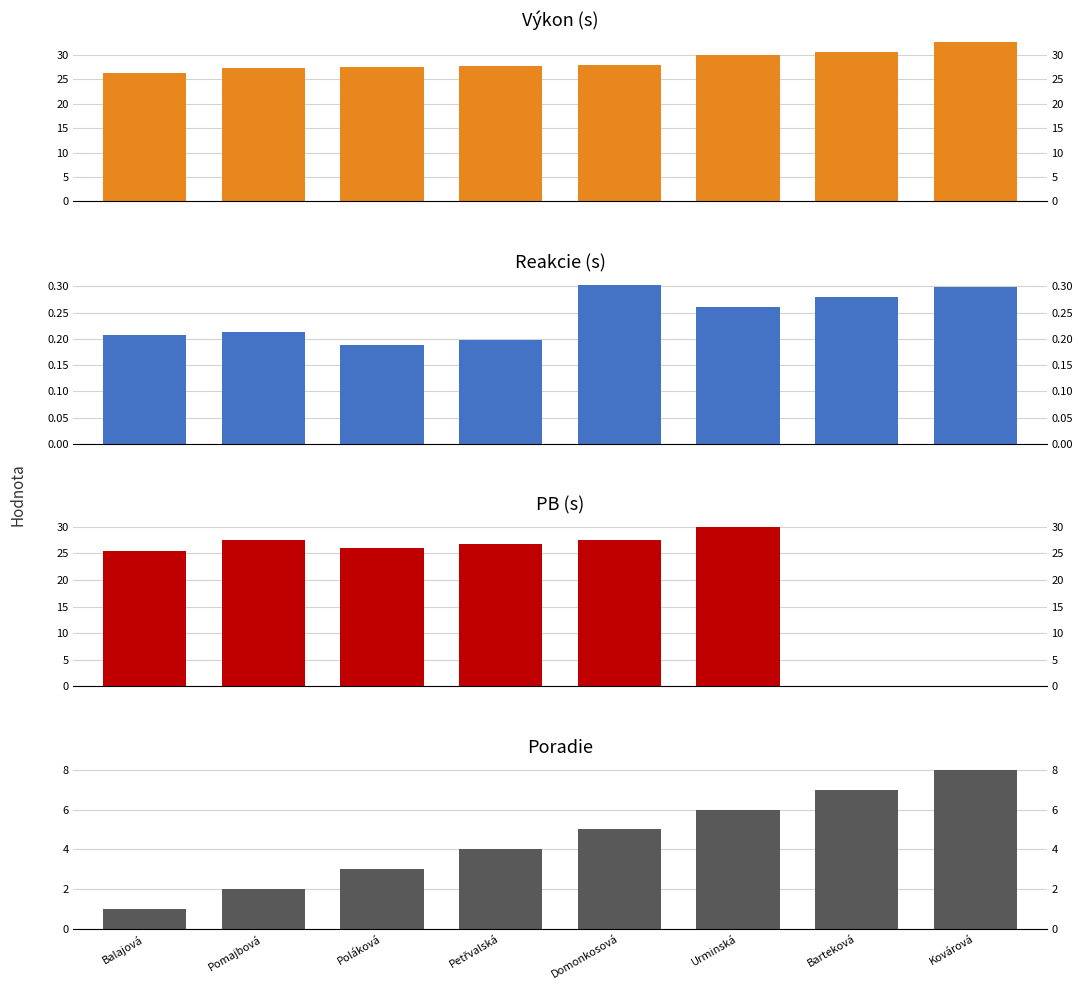

At how many categories does at least one series exceed 8?

8